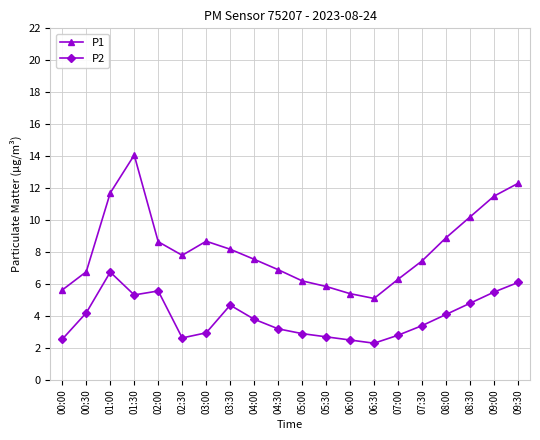

What is the value of the P1 point at the 15th from the left?

6.3